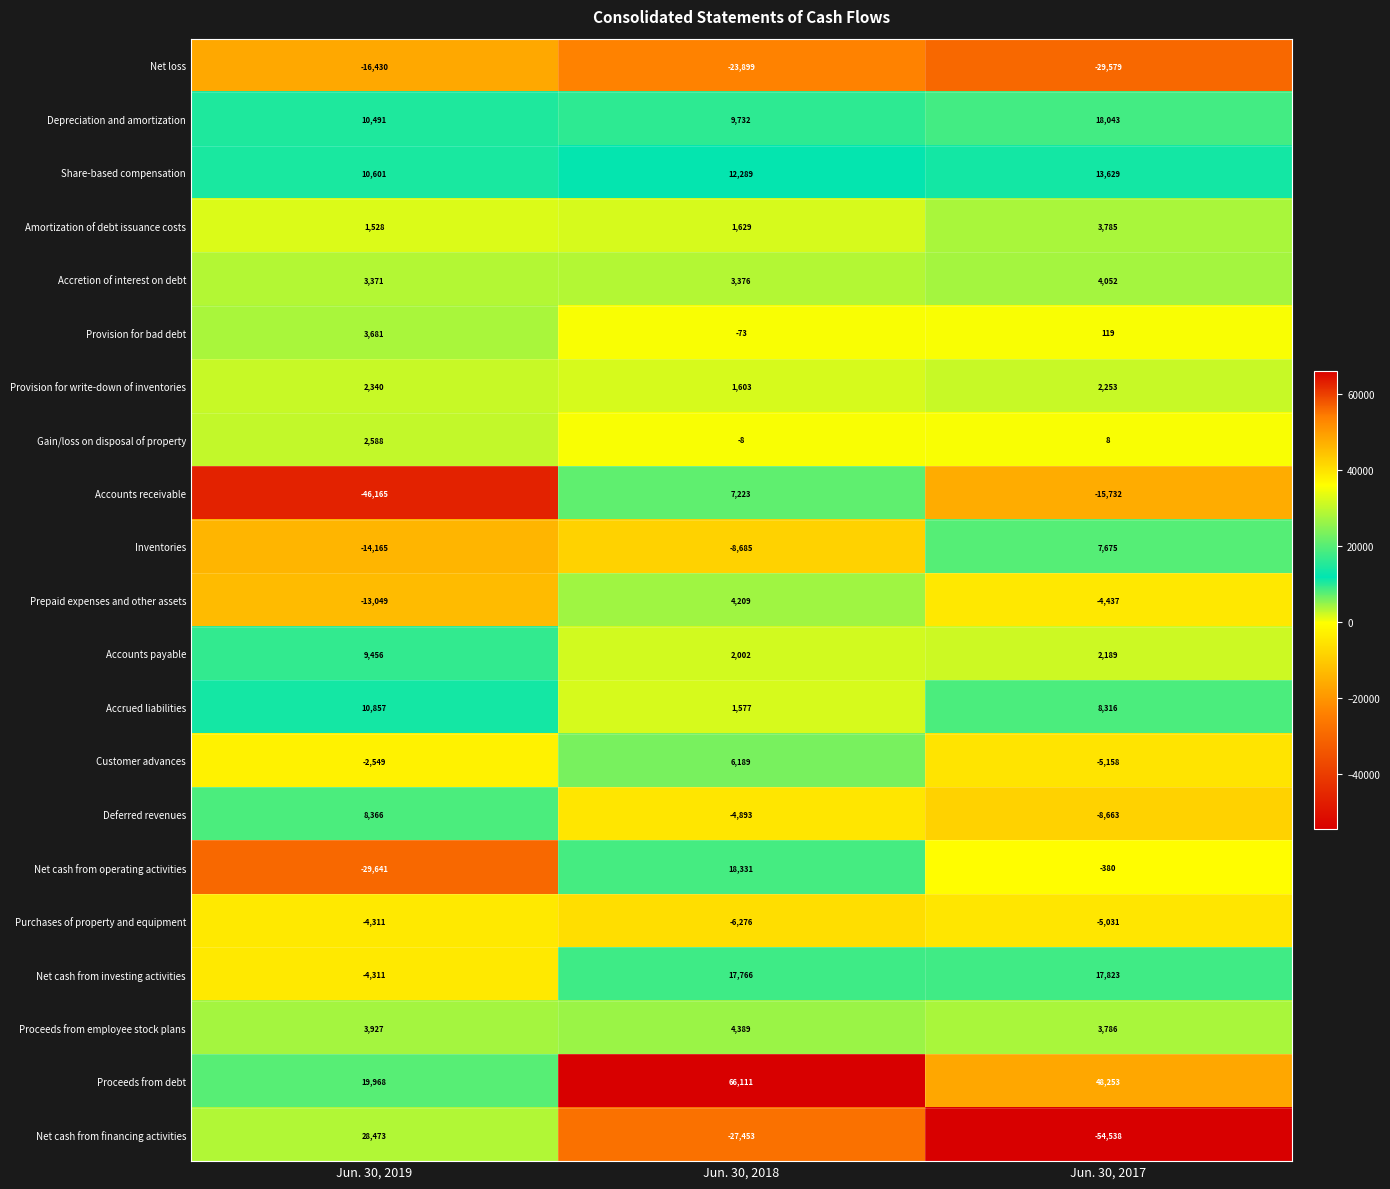

What is the lowest value of the Accounts payable series?

2002